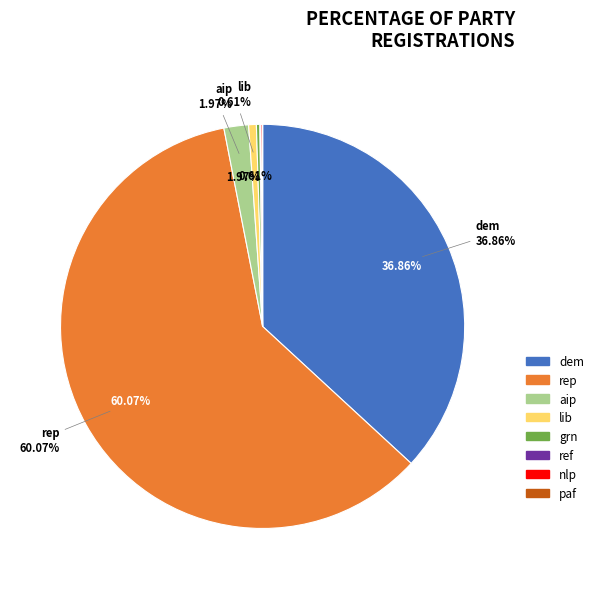

Which slice is the largest?

rep